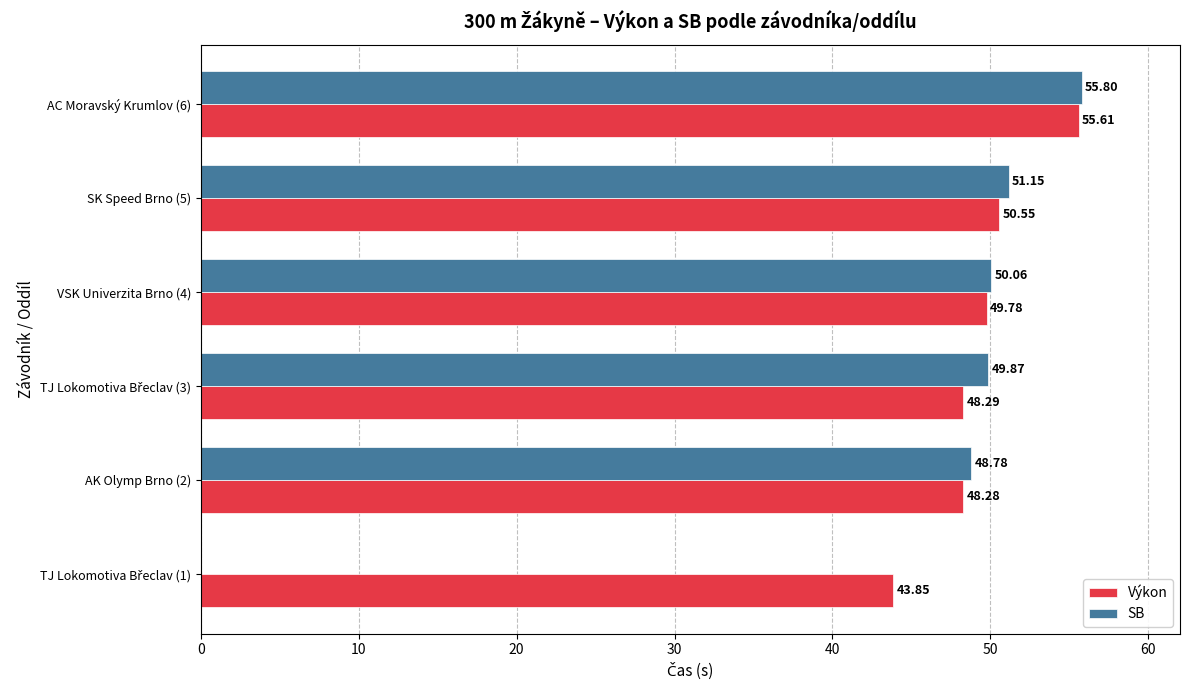

Which series has the largest total across all categories?

Výkon